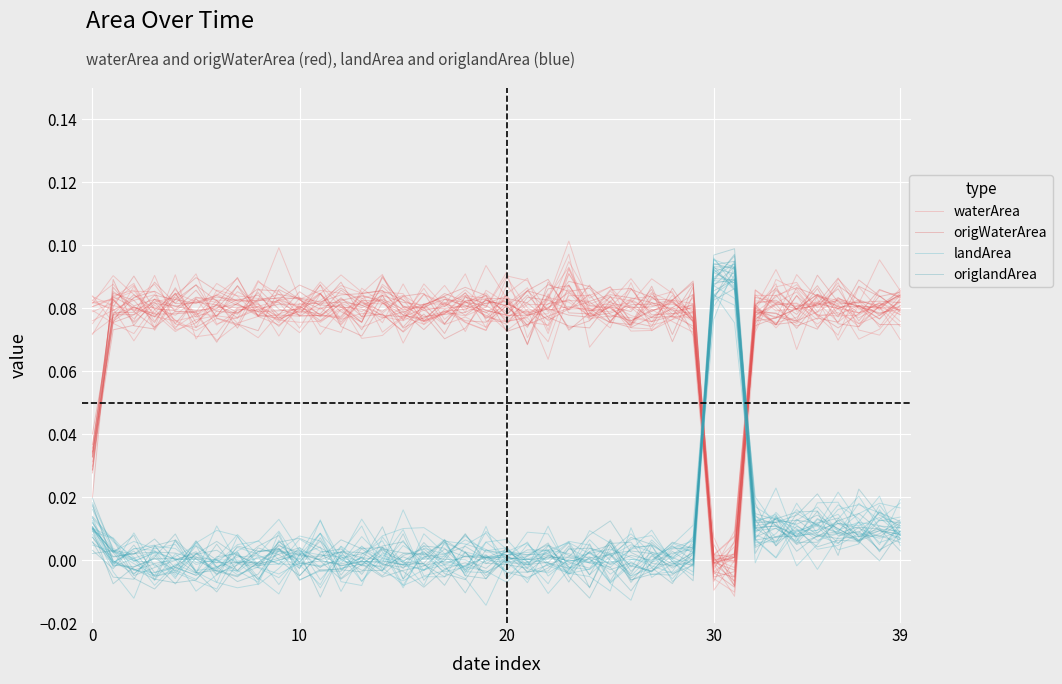

Which label corresponds to the largest value in the chart?

30